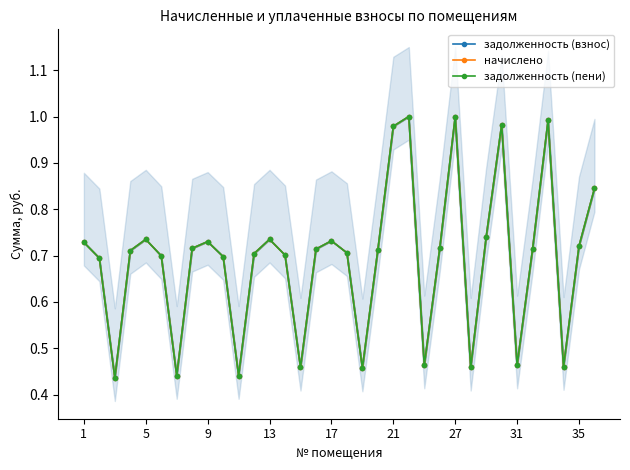

Between 27 and 29, which series saw the biggest shift?

задолженность (взнос)